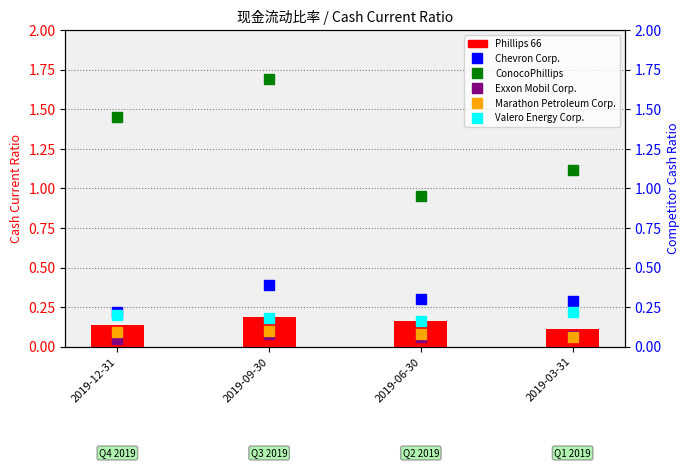

What is the average value of the Chevron Corp. series?

0.3